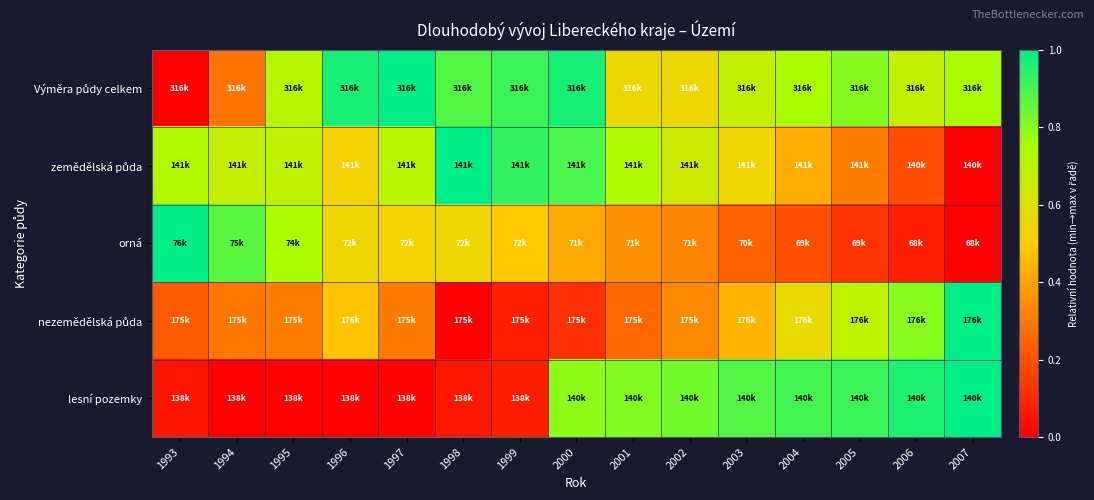

How many categories are shown in the chart?

15